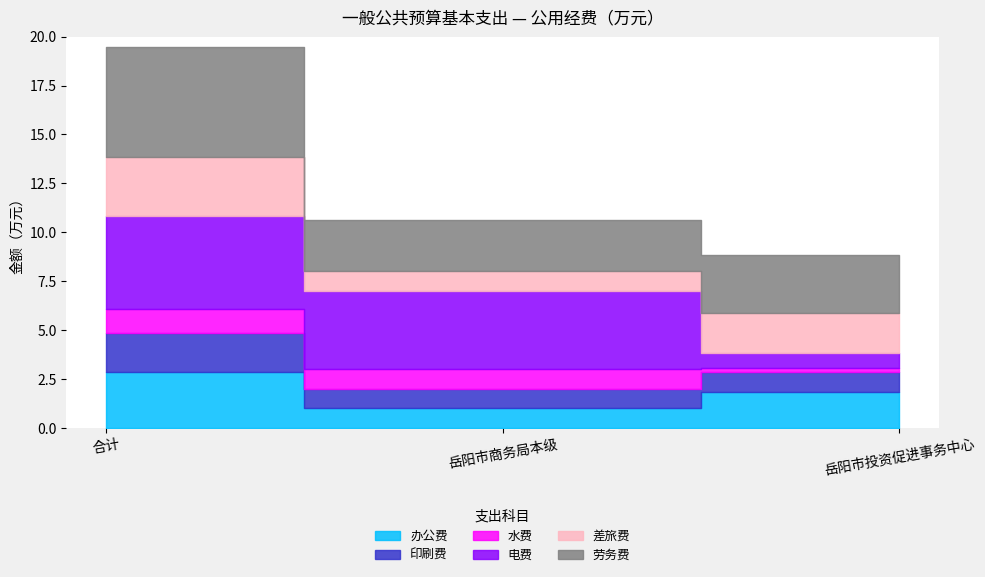

Which series has the largest total across all categories?

劳务费